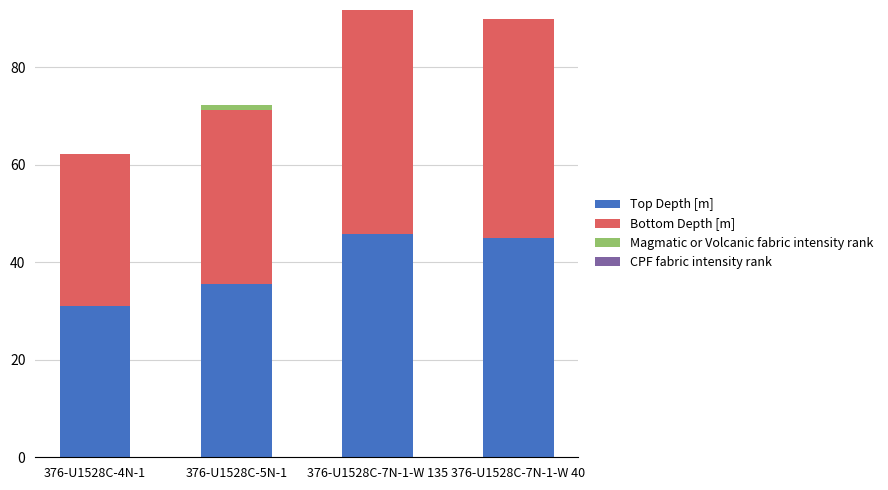

What is the maximum value for Top Depth [m]?

45.9